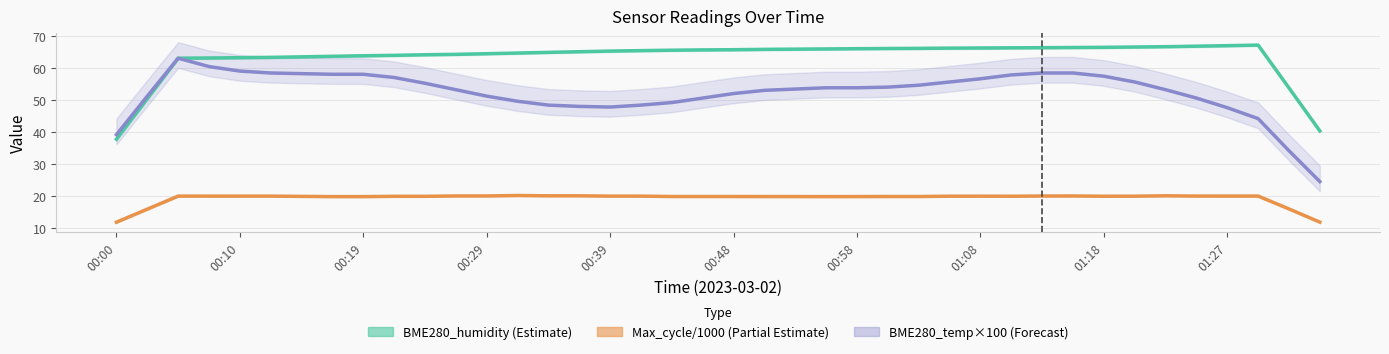

What is the highest value of the Max_cycle/1000 (Partial Estimate) series?

20.3